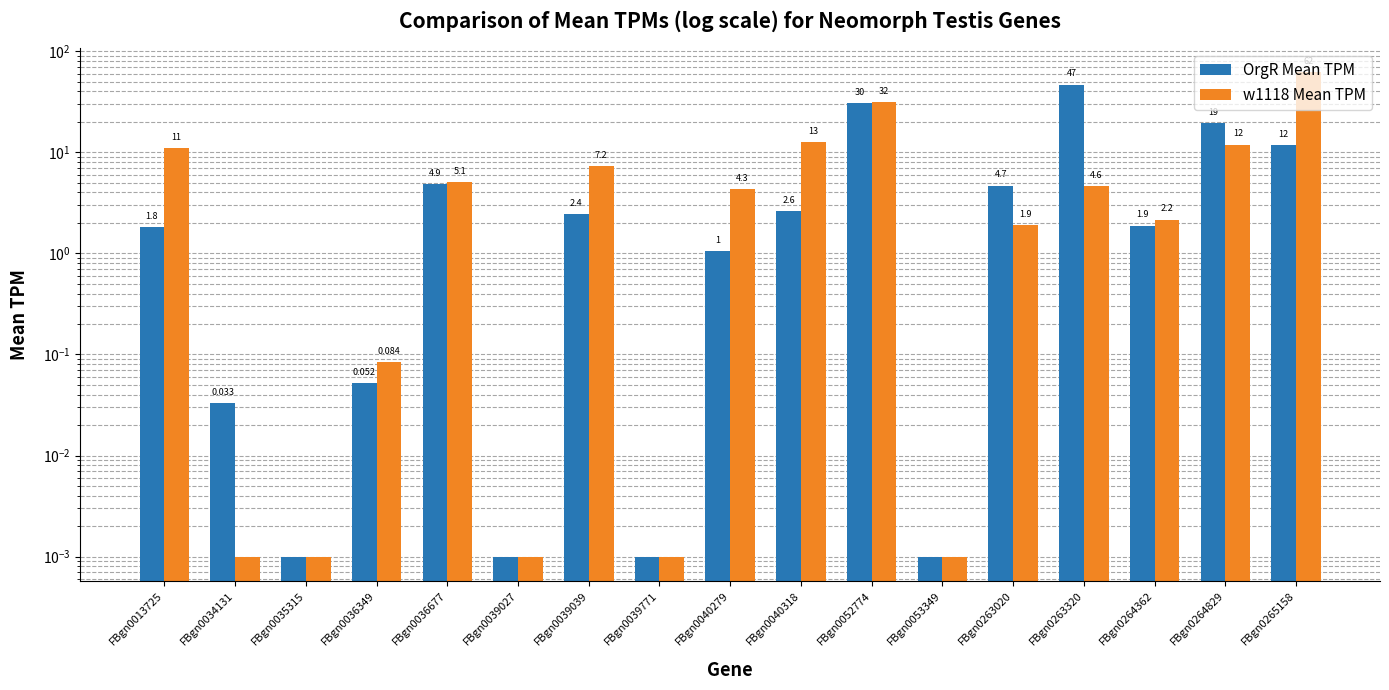

At which label does OrgR Mean TPM first exceed 1?

FBgn0013725